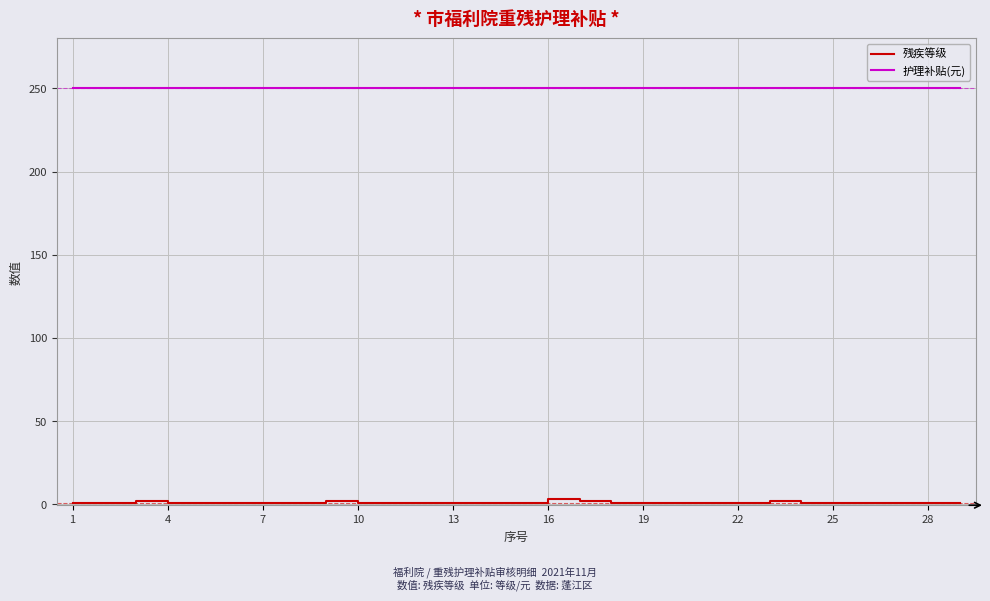

True or false: 残疾等级 and 护理补贴(元) intersect in this chart.

False